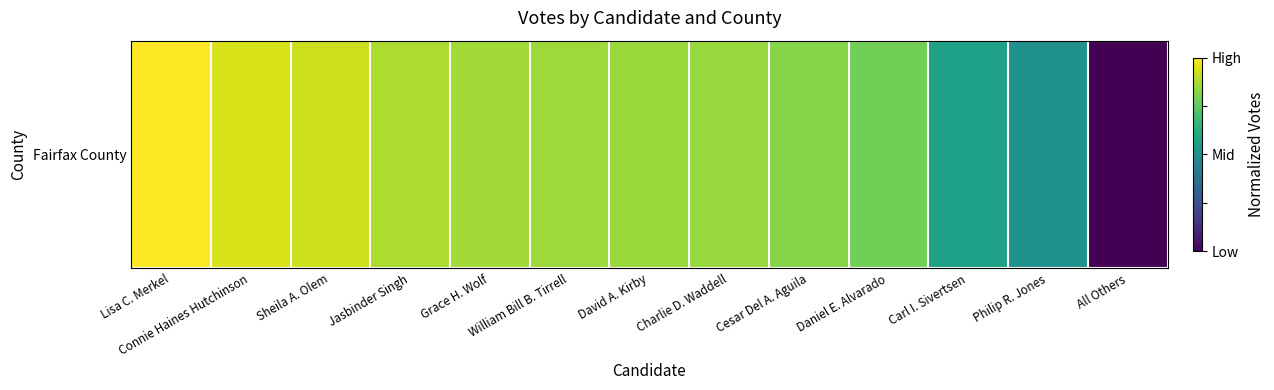

At which category does the chart reach its minimum across all series?

All Others